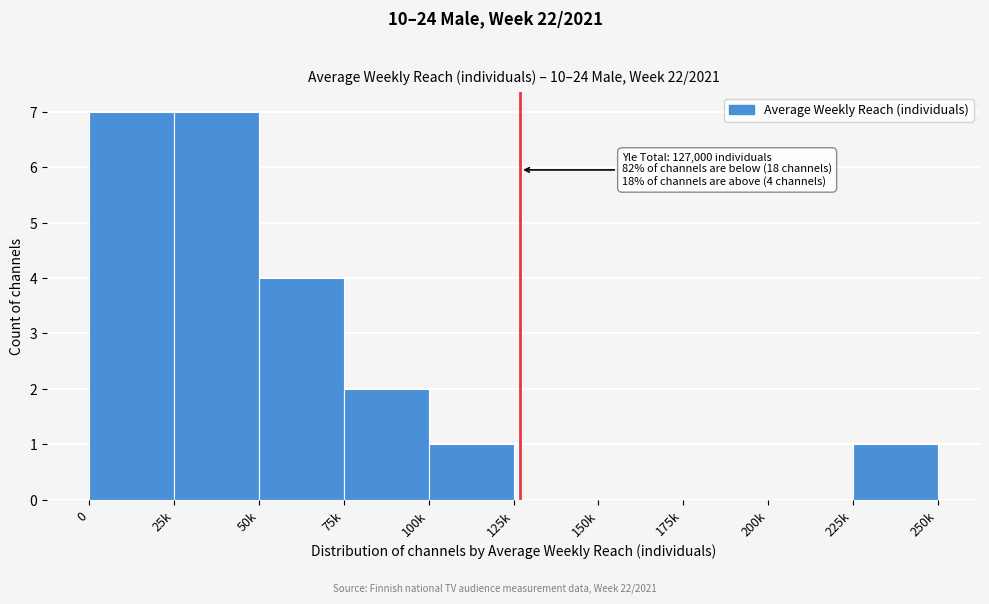

Reading left to right, extract all data points from this chart.

0=7	25k=7	50k=4	75k=2	100k=1	125k=0	150k=0	175k=0	200k=0	225k=1